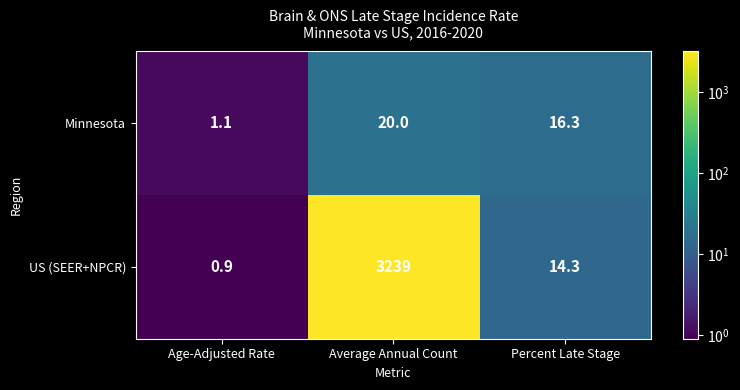

What is the difference between the highest and lowest values at Age-Adjusted Rate?

0.2